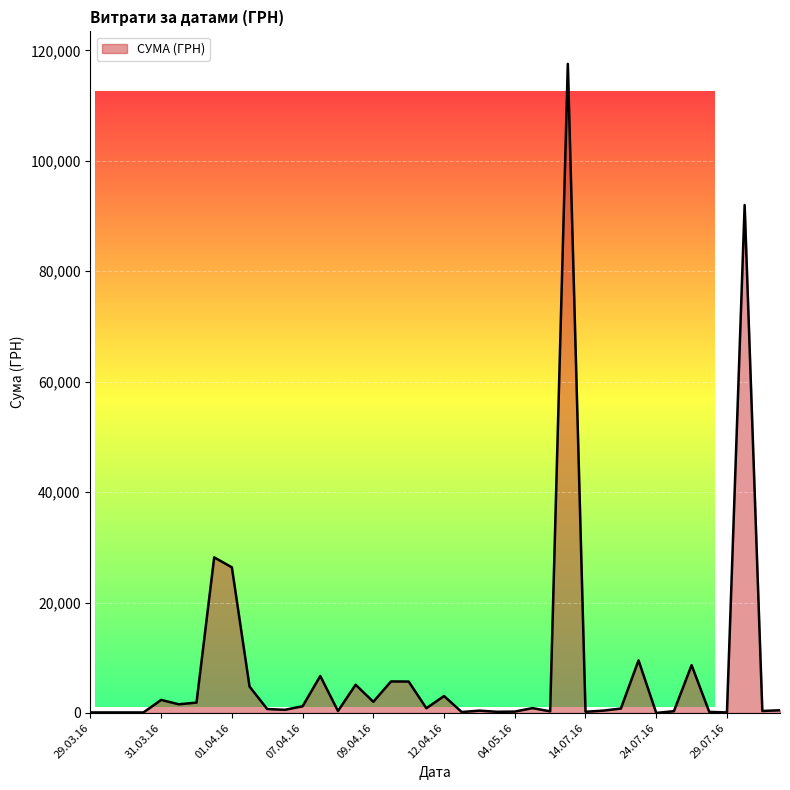

Count the number of categories in the chart.

40